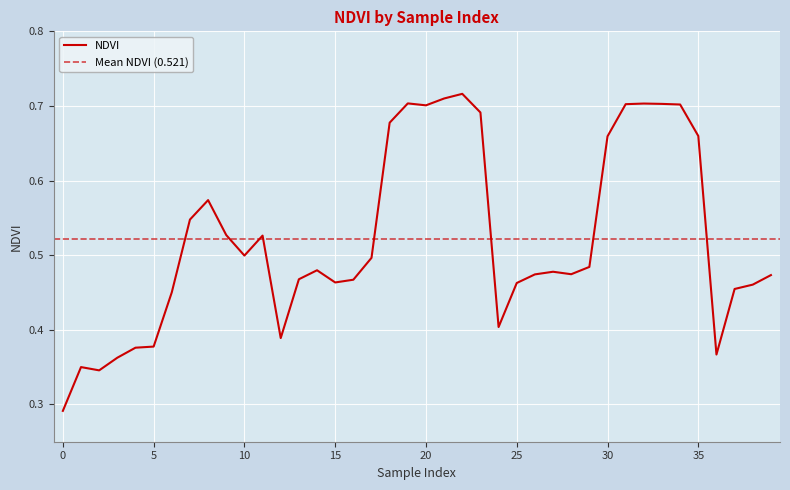

Which category has the highest value across all series?

22